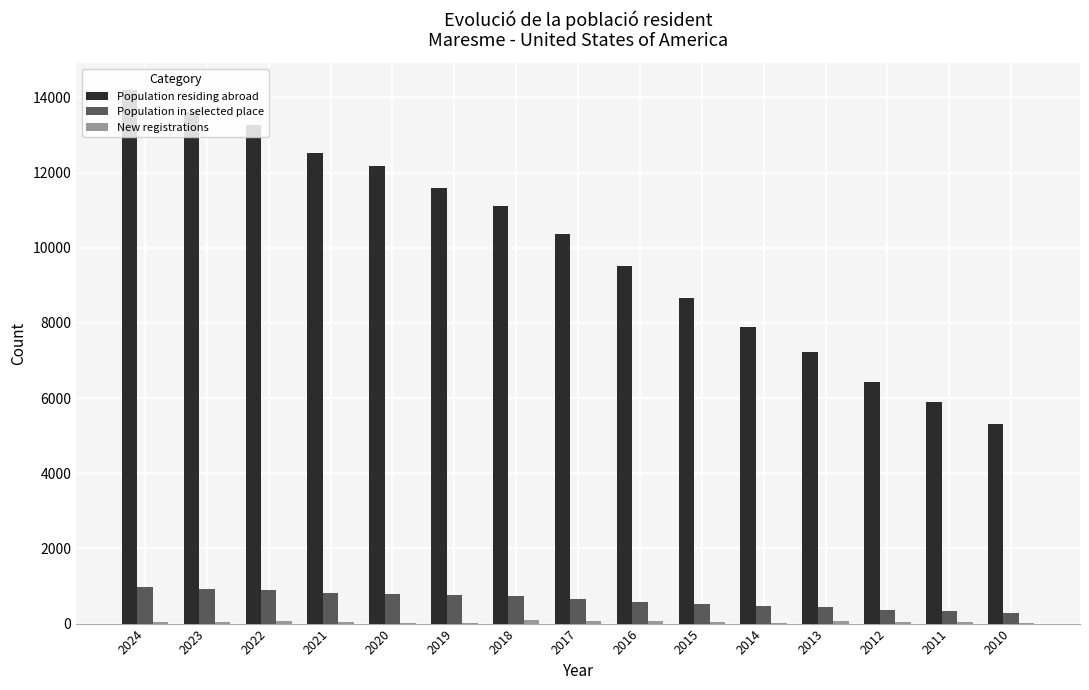

Which category has the highest value in the Population residing abroad series?

2024